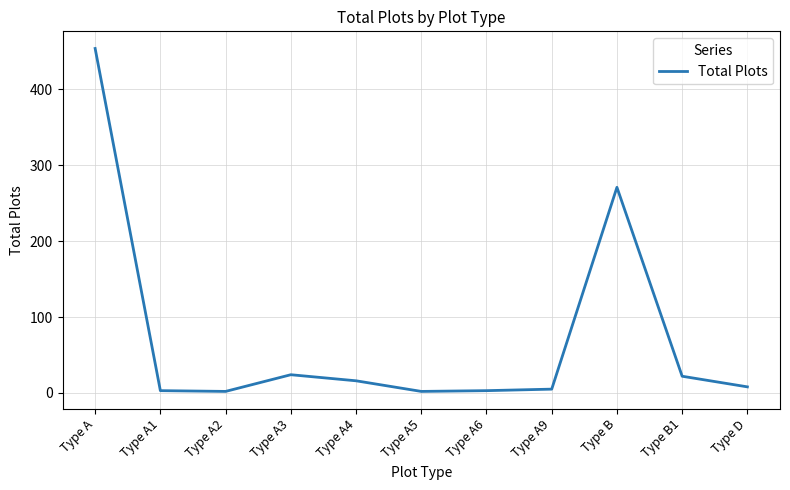

True or false: the data shows 16 at Type A4.

True